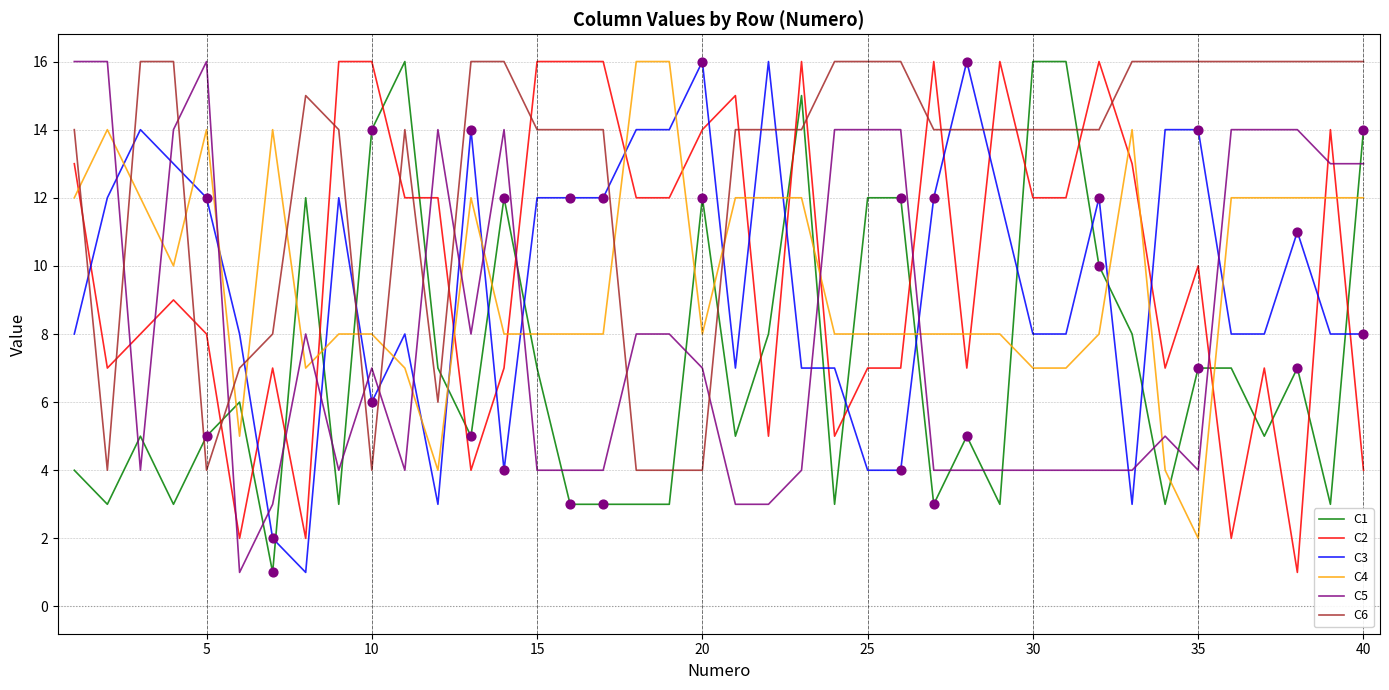

What are all the series names shown in the legend?

C1, C2, C3, C4, C5, C6